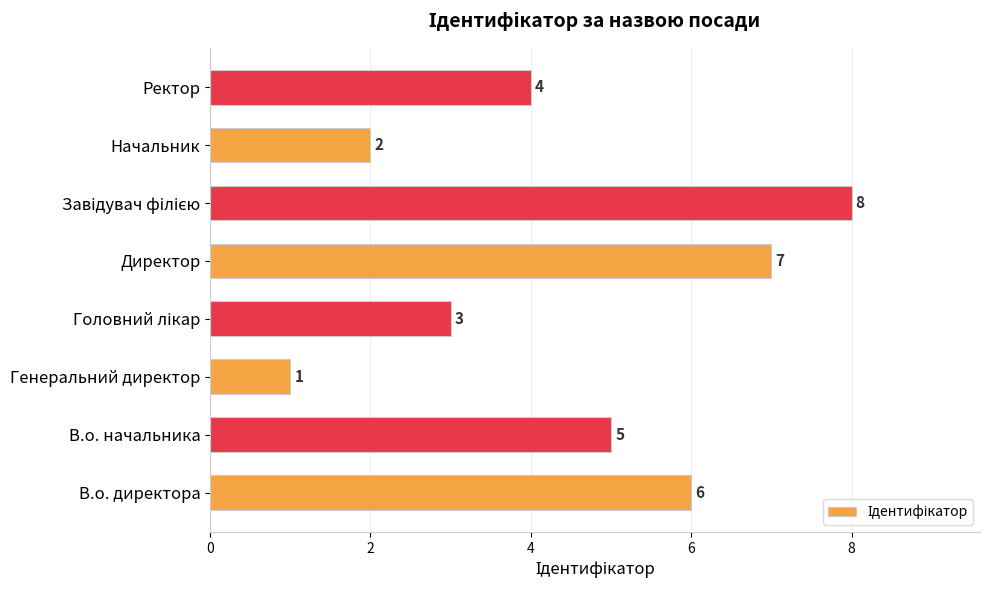

Is it true that the value at В.о. директора is 6?

True